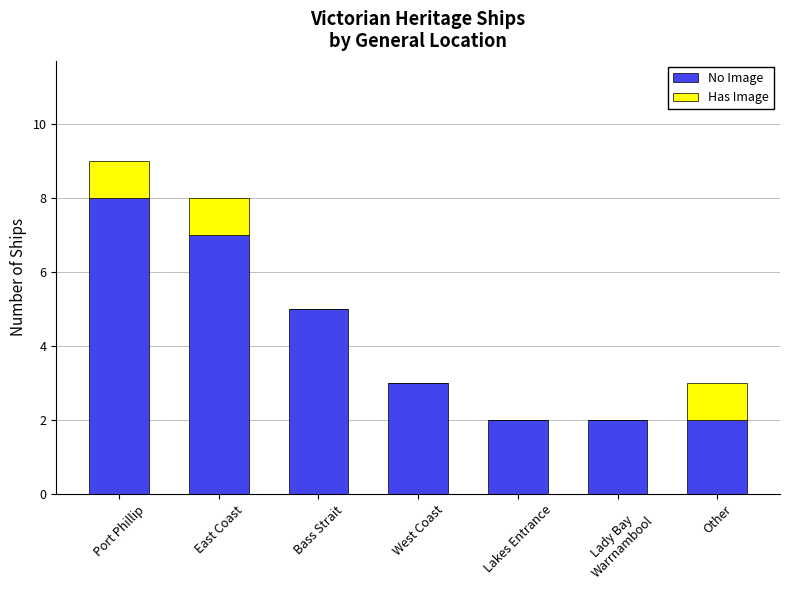

What is the maximum value for No Image?

8